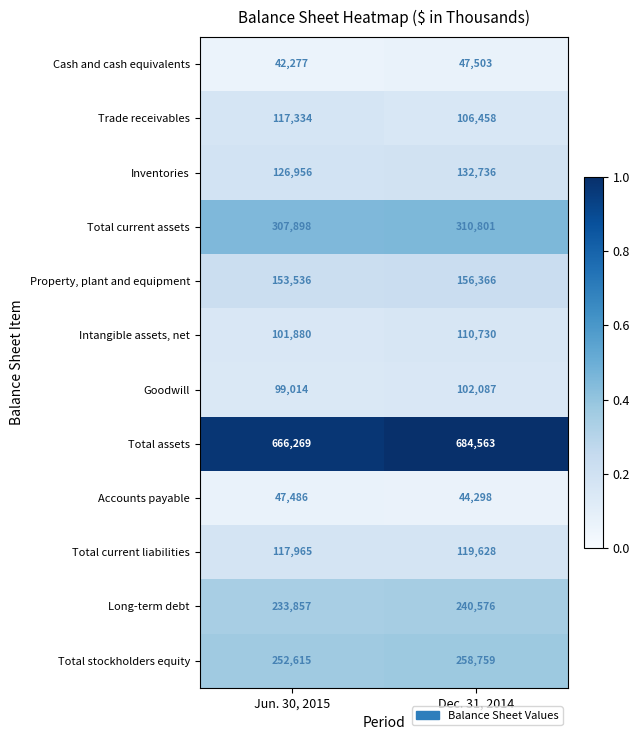

Where is Inventories nearest to the value 129846?

Jun. 30, 2015